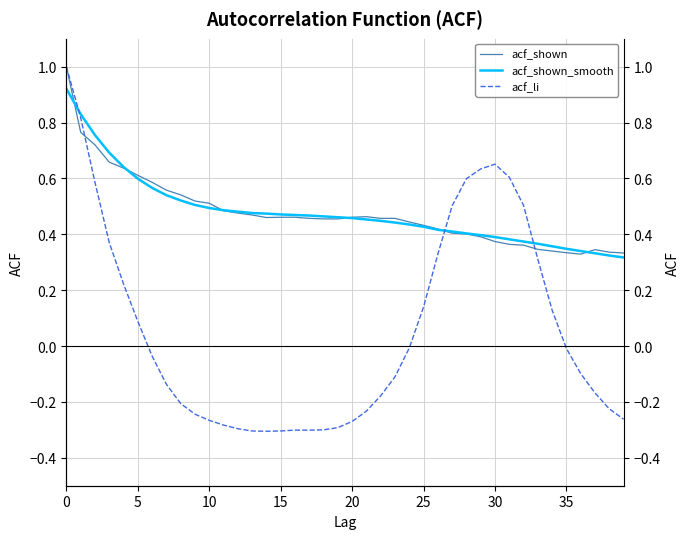

What is the label of the 19th point from the right?

21